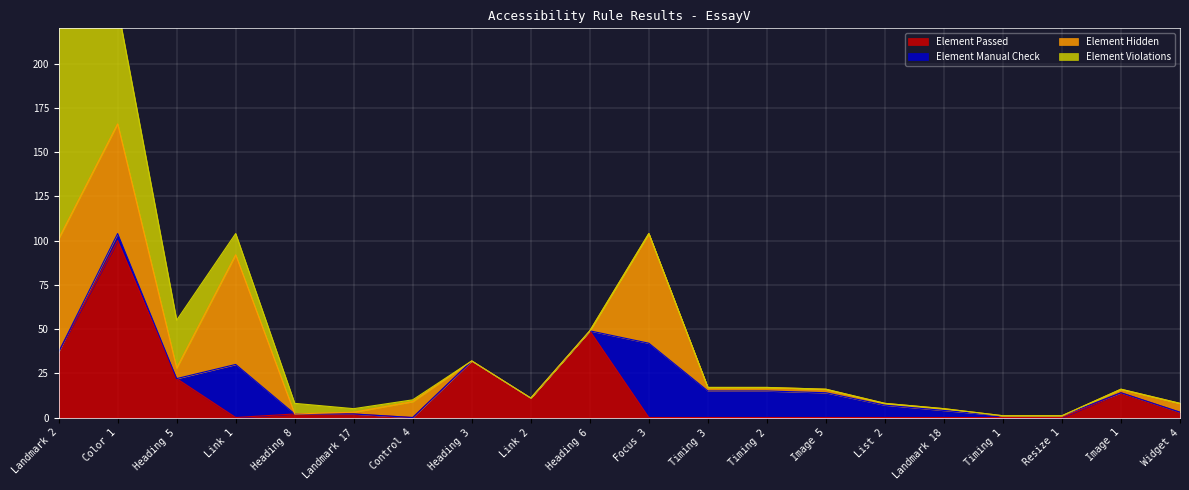

After their last crossing, which series has the higher values: Element Manual Check or Element Passed?

Element Passed